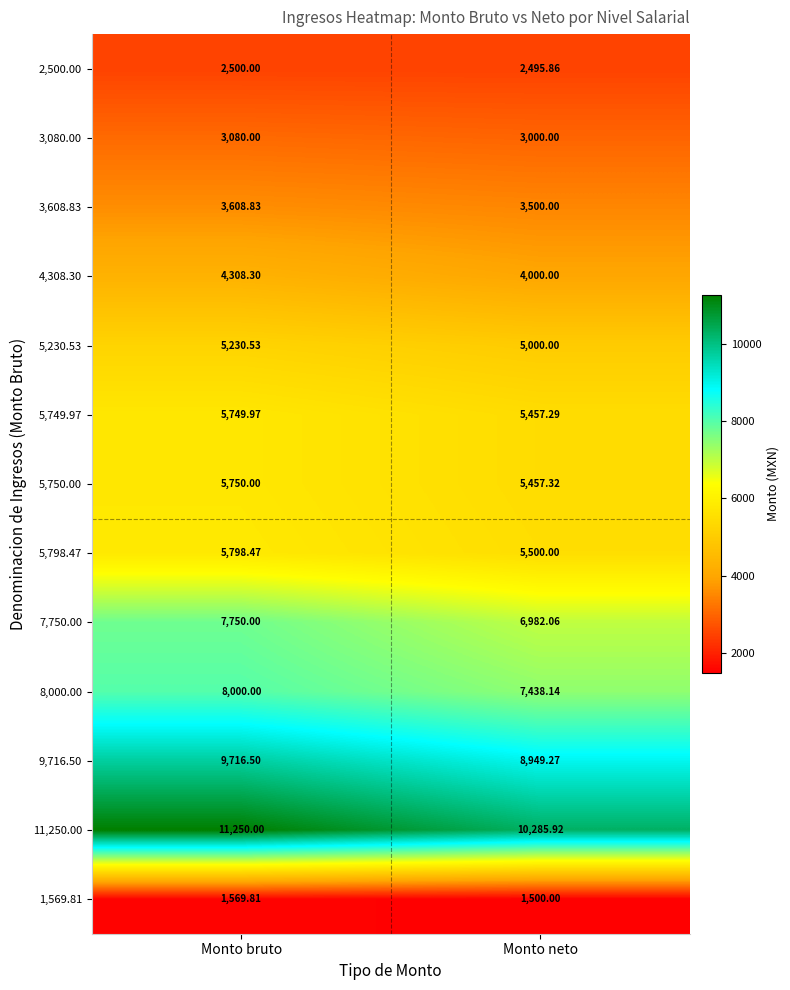

Rank the categories by 2,500.00 value from lowest to highest.

Monto neto, Monto bruto